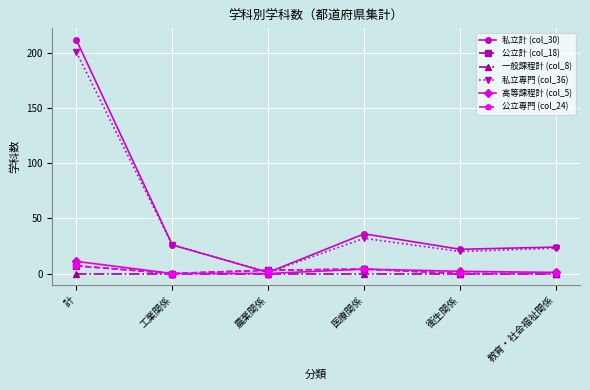

Does the chart have visible grid lines?

Yes